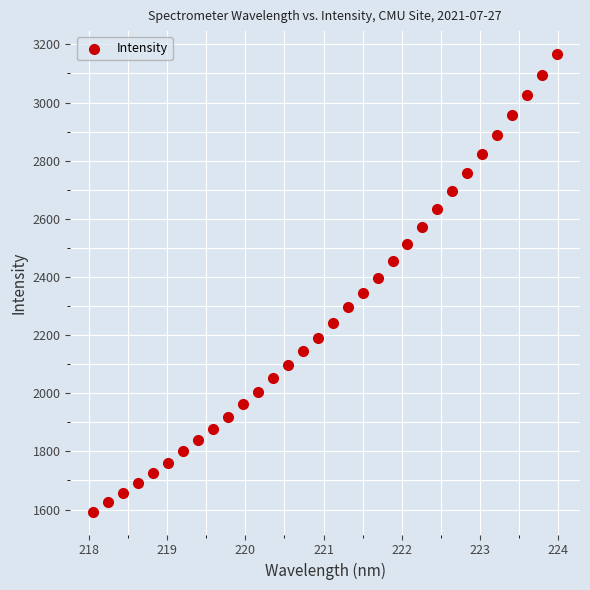

What is the range of Y values (max minus min)?

1574.1